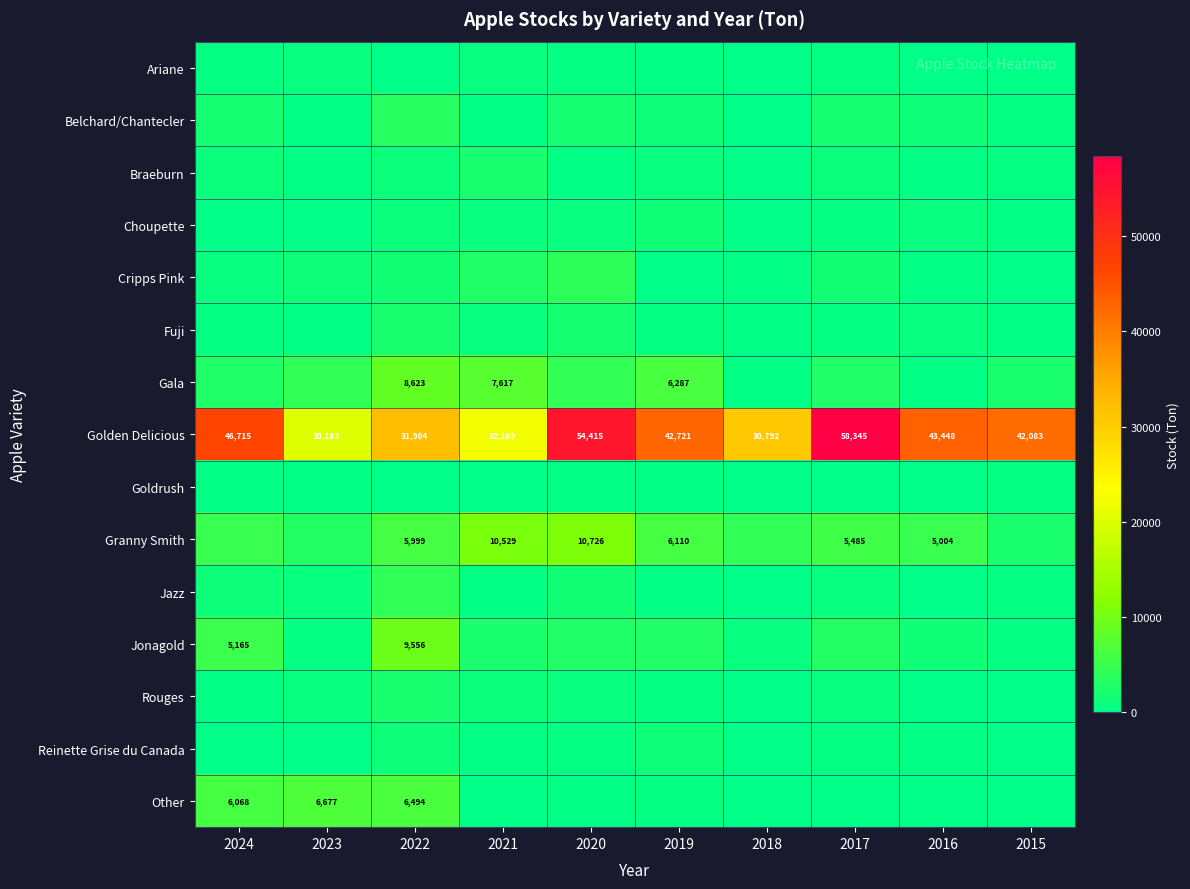

True or false: Golden Delicious has a value of 29873 at 2021.

False